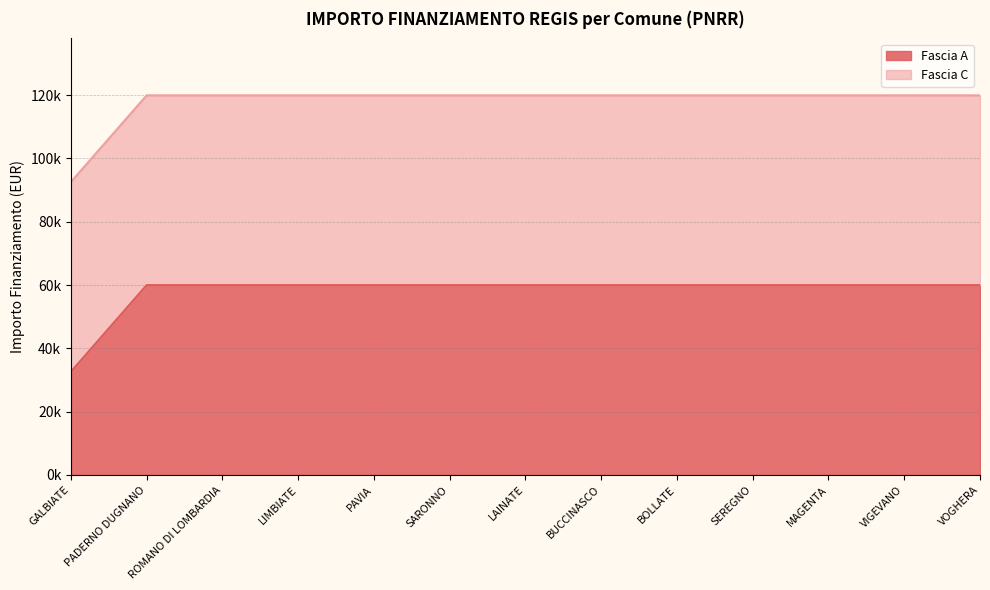

What are all the series names shown in the legend?

Fascia A, Fascia C